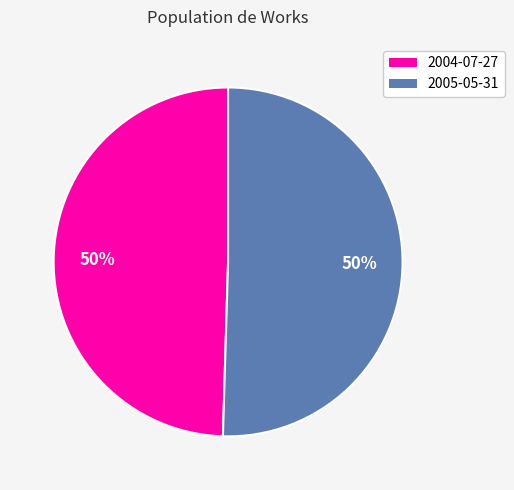

What percentage is the 2005-05-31 slice, to the nearest percent?

50%